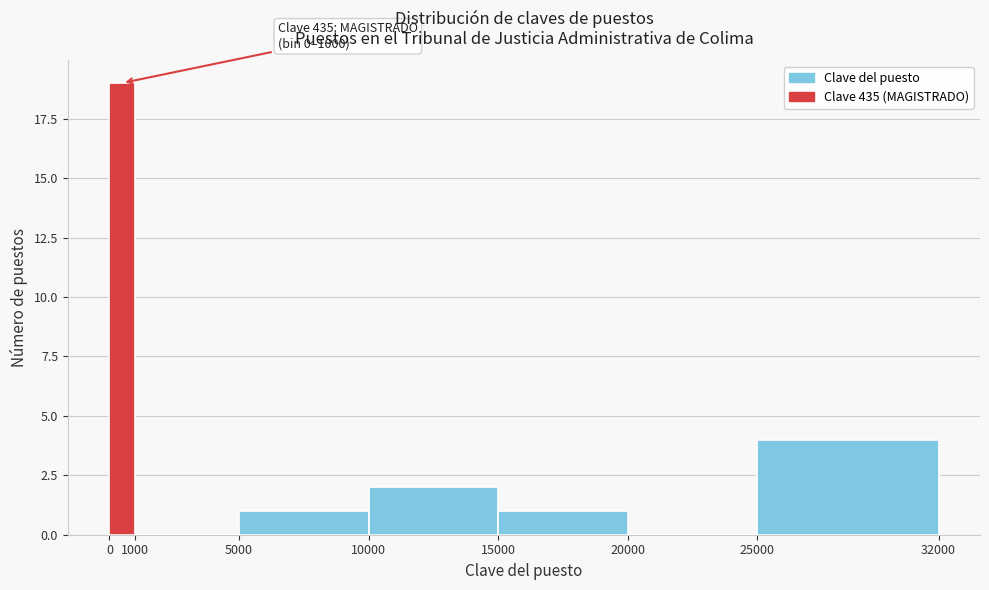

Over which range of the x-axis is the bar tallest?

0 to 1000